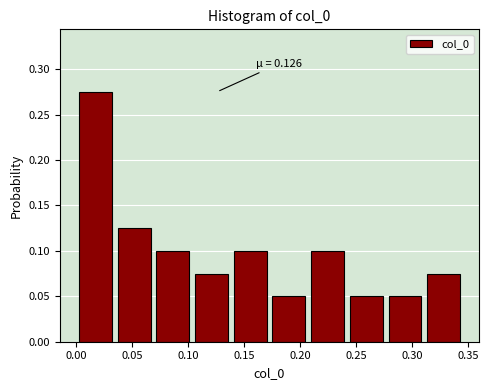

Which range on the x-axis has the tallest bar?

0.000 to 0.035